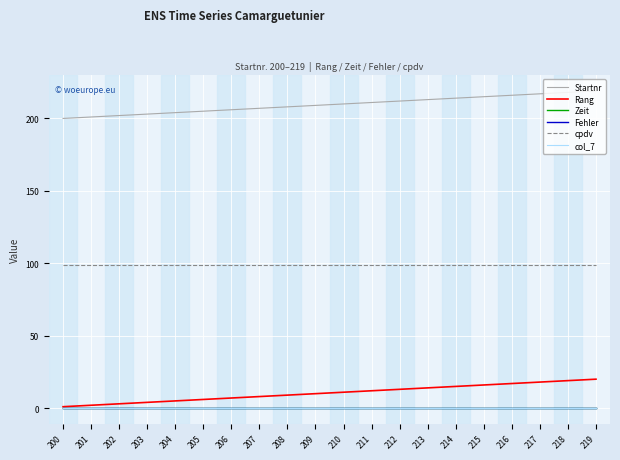

Is this an area chart (filled region under the line)?

No